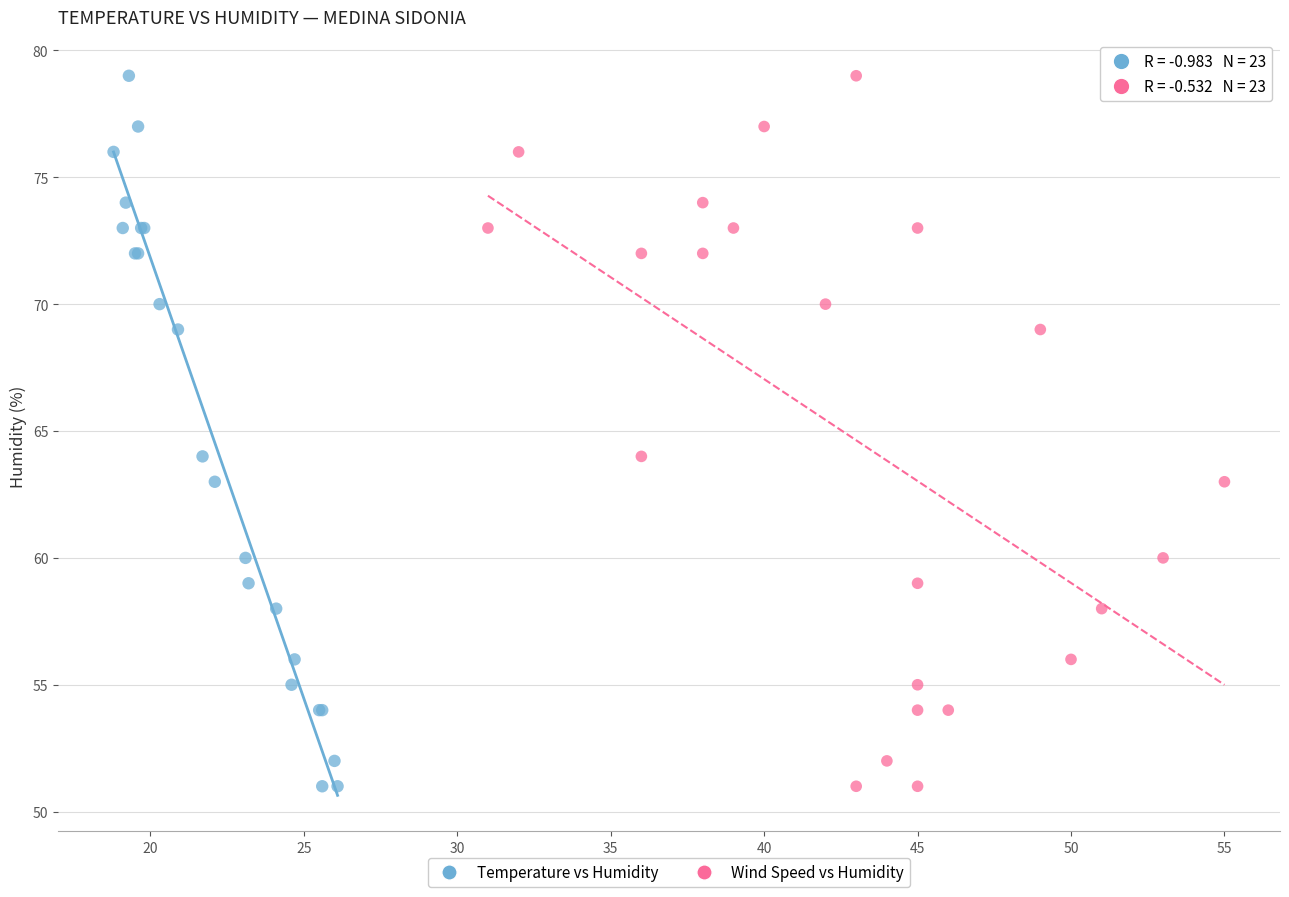

What are all the series names shown in the legend?

Temperature vs Humidity, Wind Speed vs Humidity